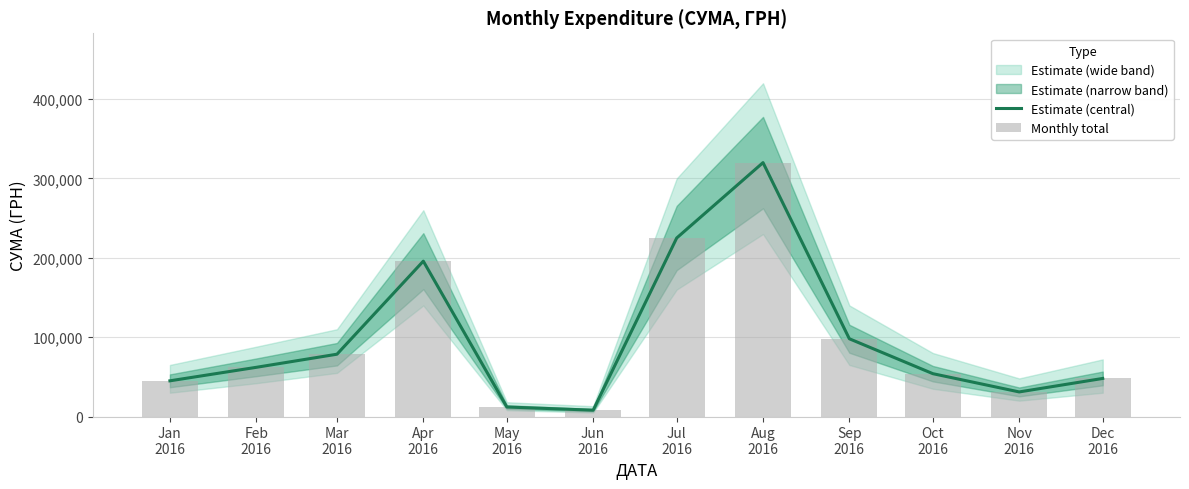

What is the value of the Monthly total bar at the 1st from the left?

45000